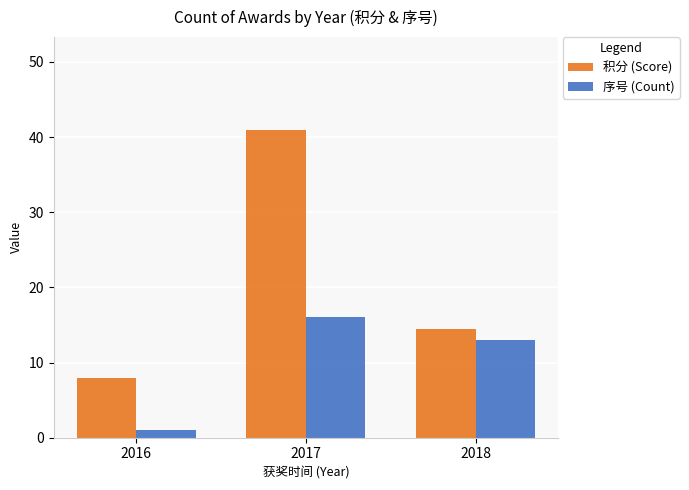

What is the minimum value for 积分 (Score)?

8.0